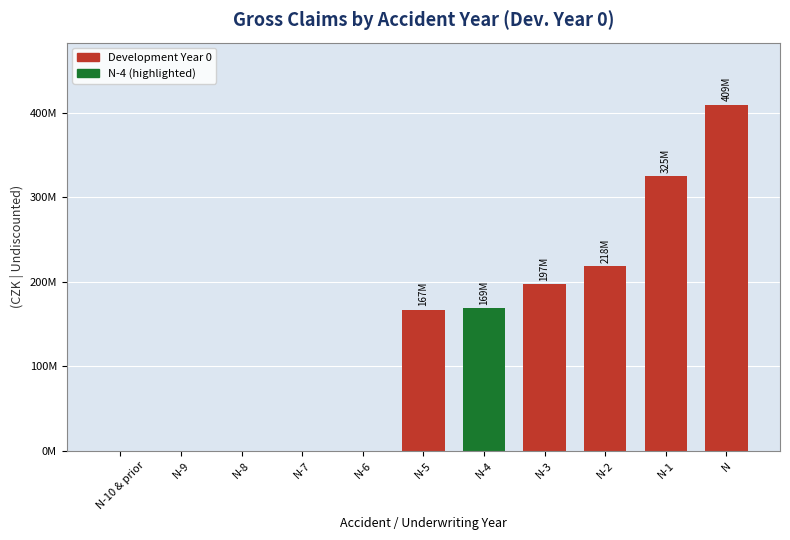

Reading right to left, transcribe all the data shown in this chart.

409489187.6	324901890.4	218179194.4	197125462.7	168682577.7	167215227.3	0.0	0.0	0.0	0.0	0.0